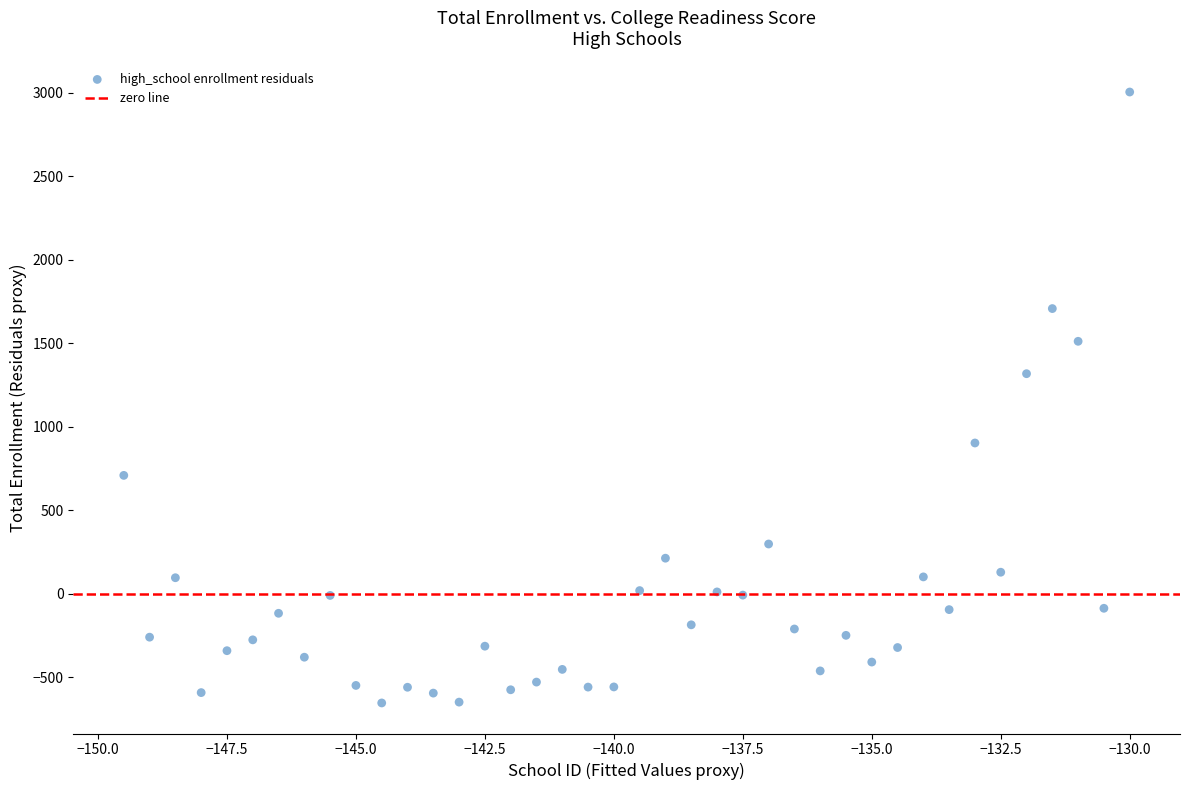

What Y value in the scatter plot is closest to 1174?

1317.5